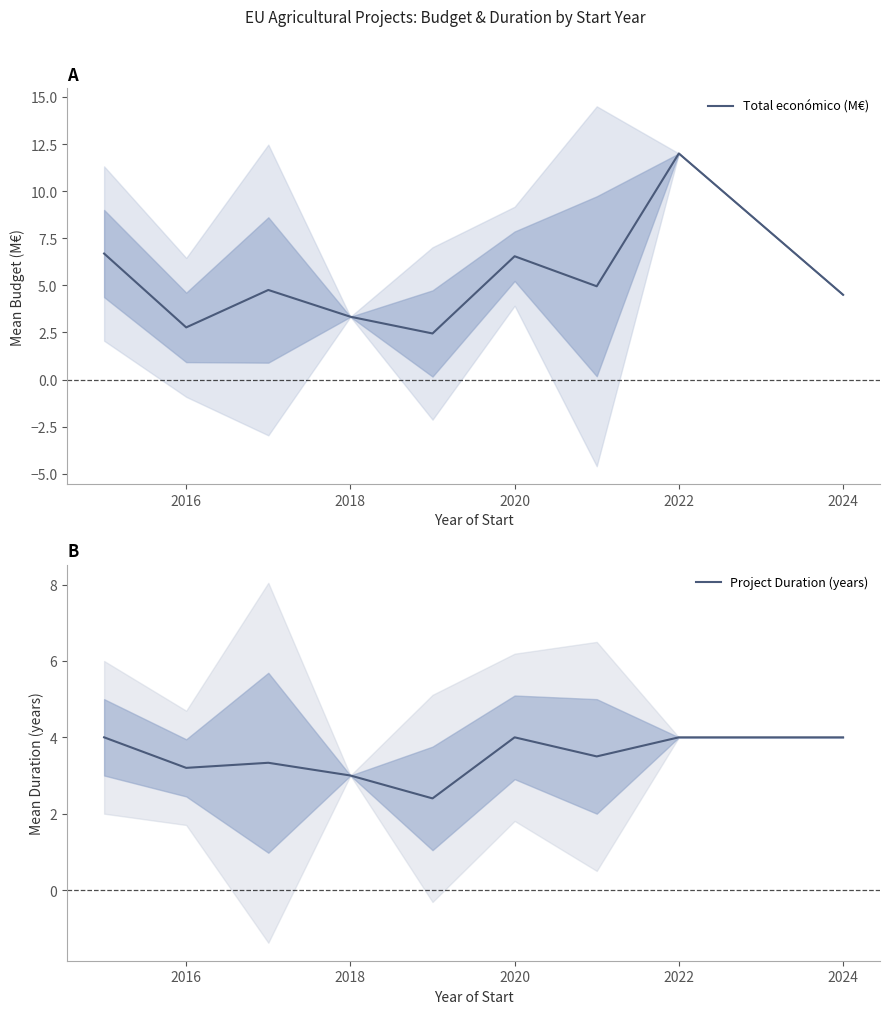

Reading right to left, list all the values displayed in this chart.

Total económico (M€): 4.5	12.0	4.9	6.5	2.4	3.3	4.8	2.8	6.7
Project Duration (years): 4.0	4.0	3.5	4.0	2.4	3.0	3.3	3.2	4.0